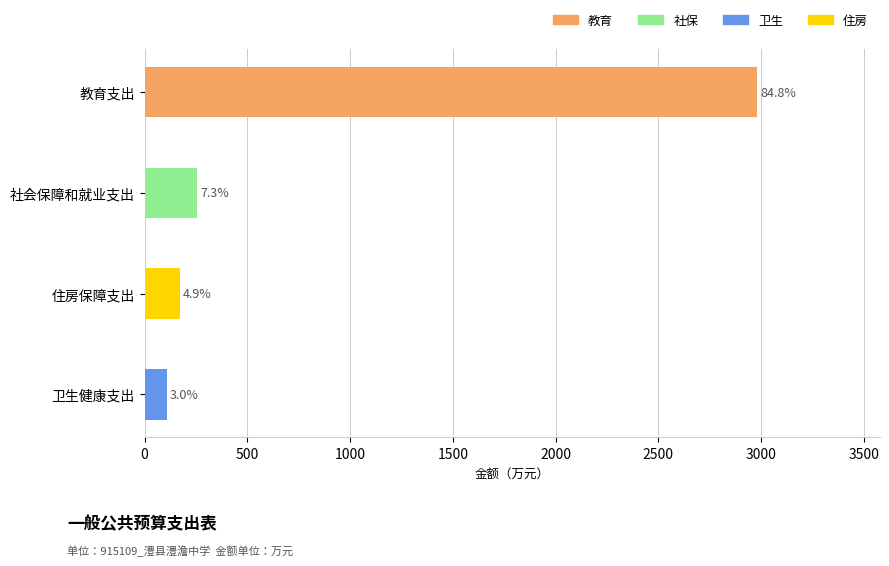

What is the difference between the maximum and minimum values?

2873.7